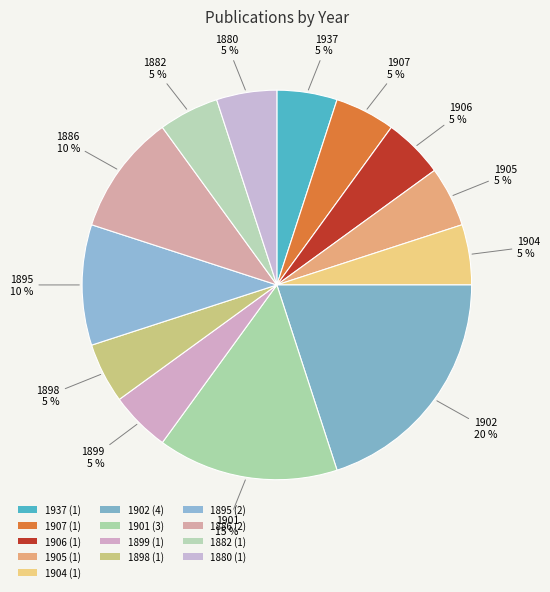

How many segments does this pie chart have?

13